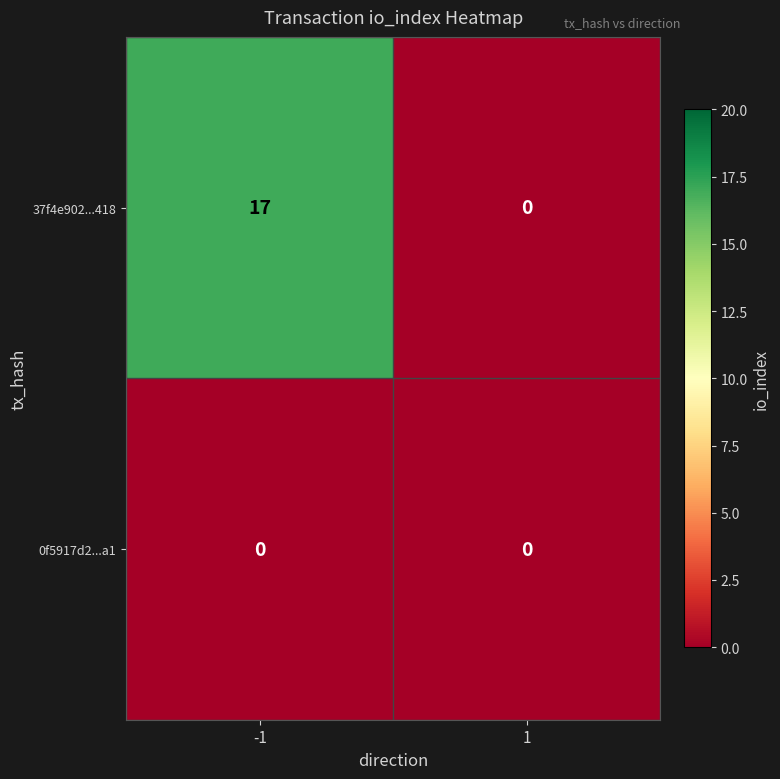

List the series in order of their peak value, lowest first.

0f5917d2...a1, 37f4e902...418